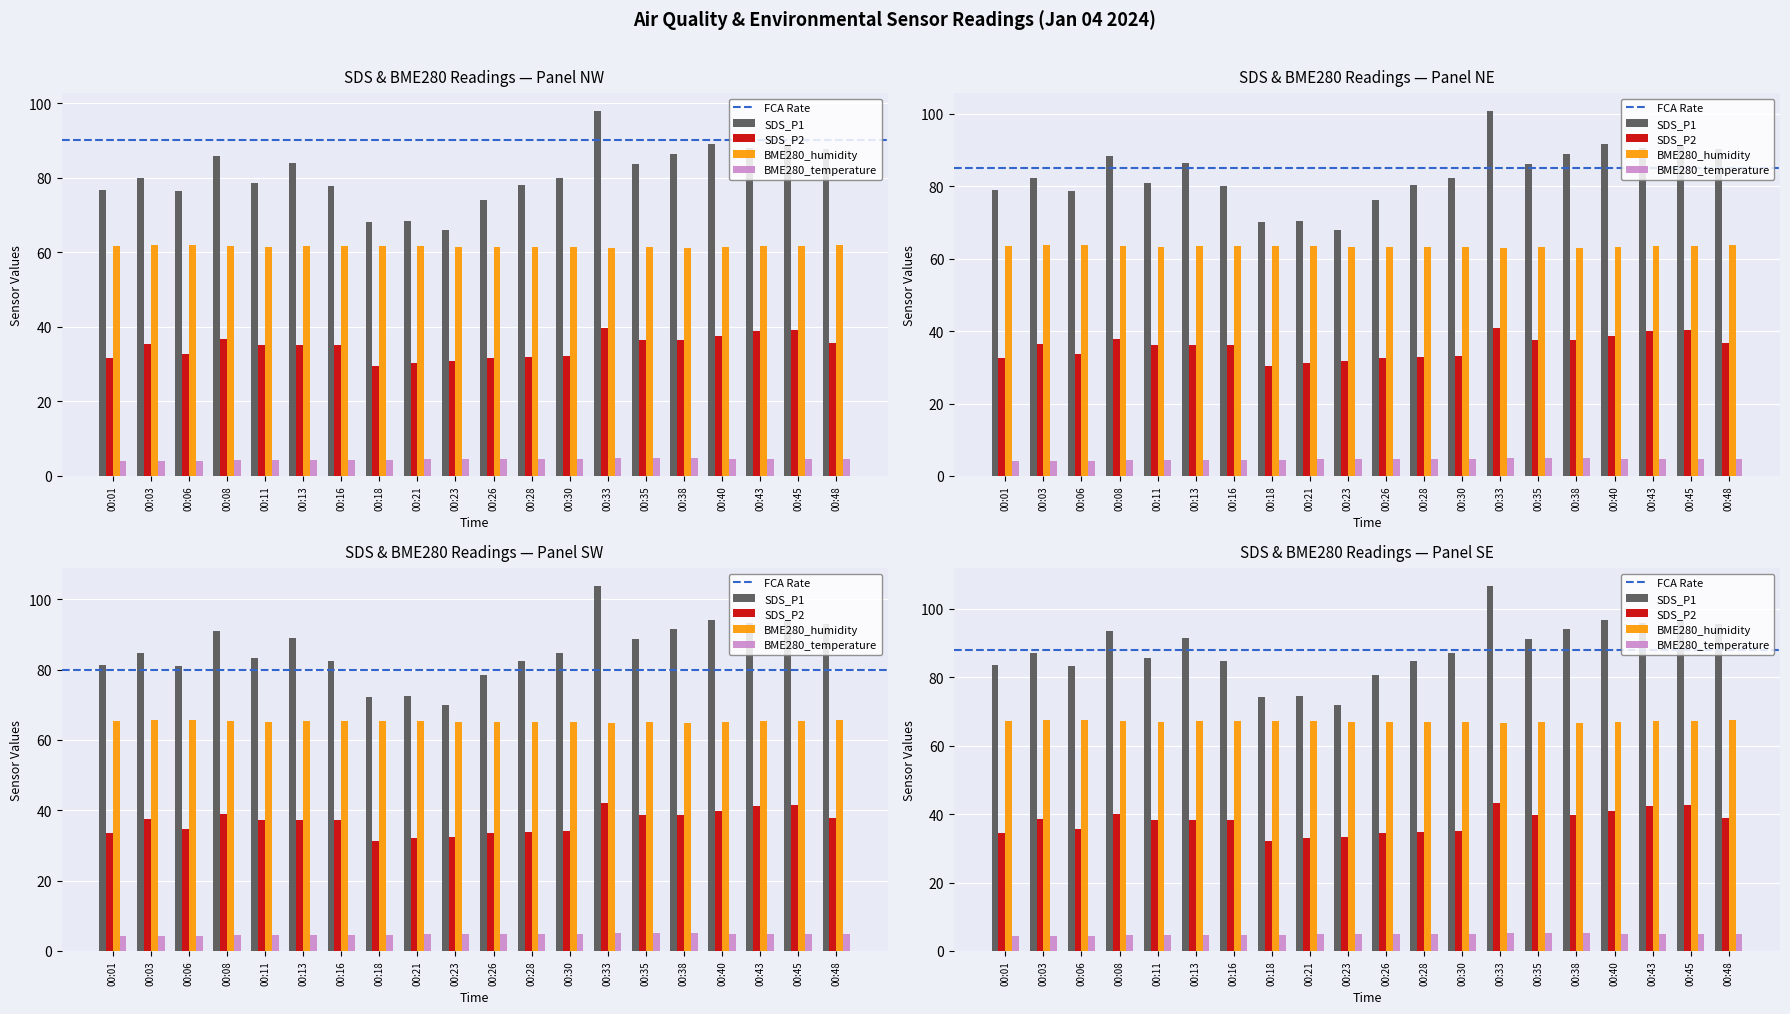

Does the chart contain any negative values?

No